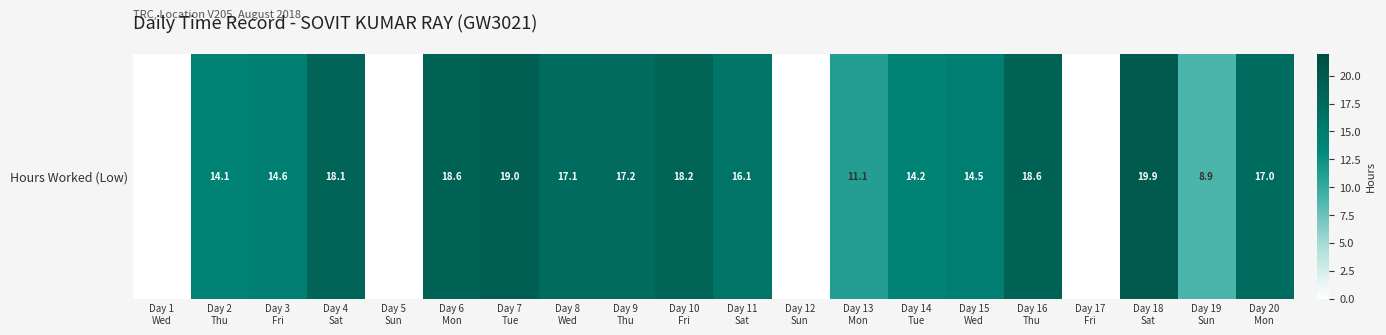

Which label corresponds to the smallest value in the chart?

Day 1
Wed